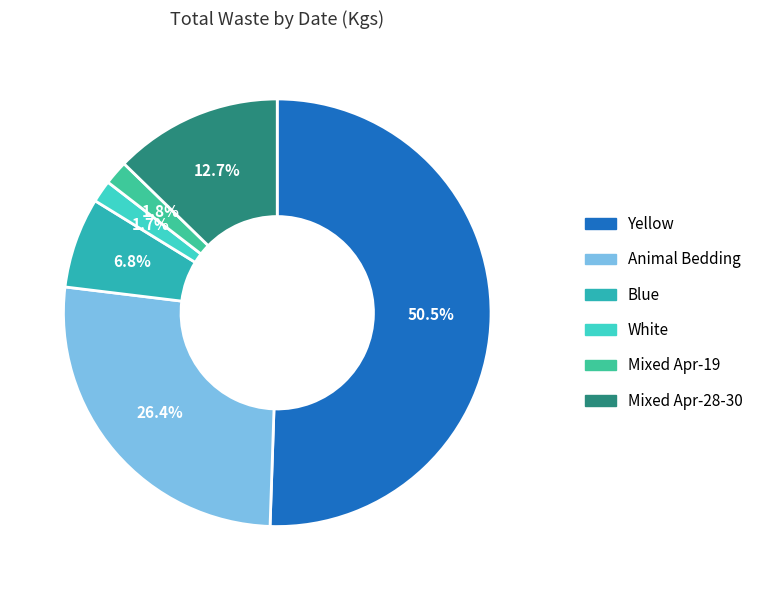

How many segments does this pie chart have?

6